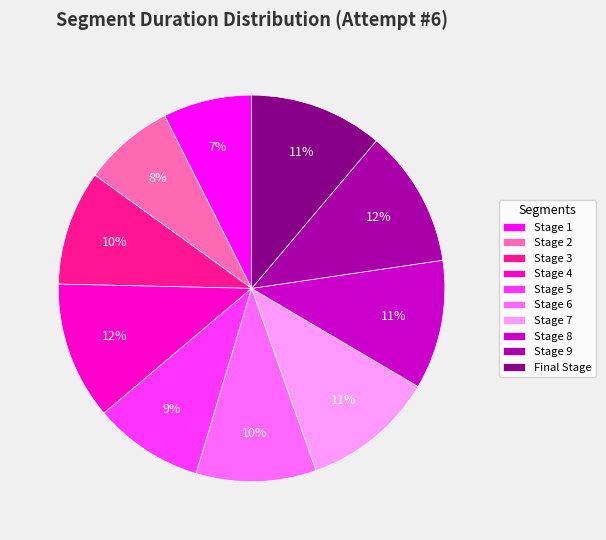

Is it true that Stage 3 is 20% of the pie?

False